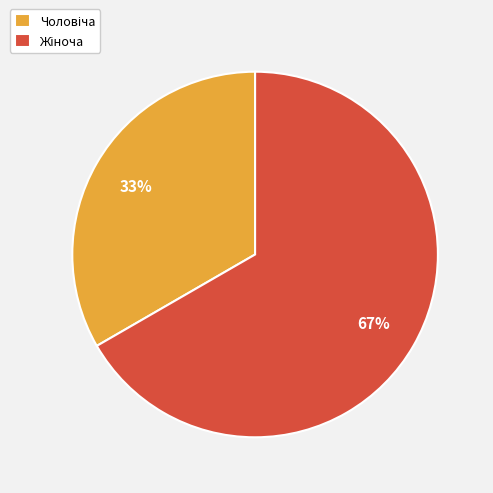

To the nearest percent, what is the average slice percentage?

50%